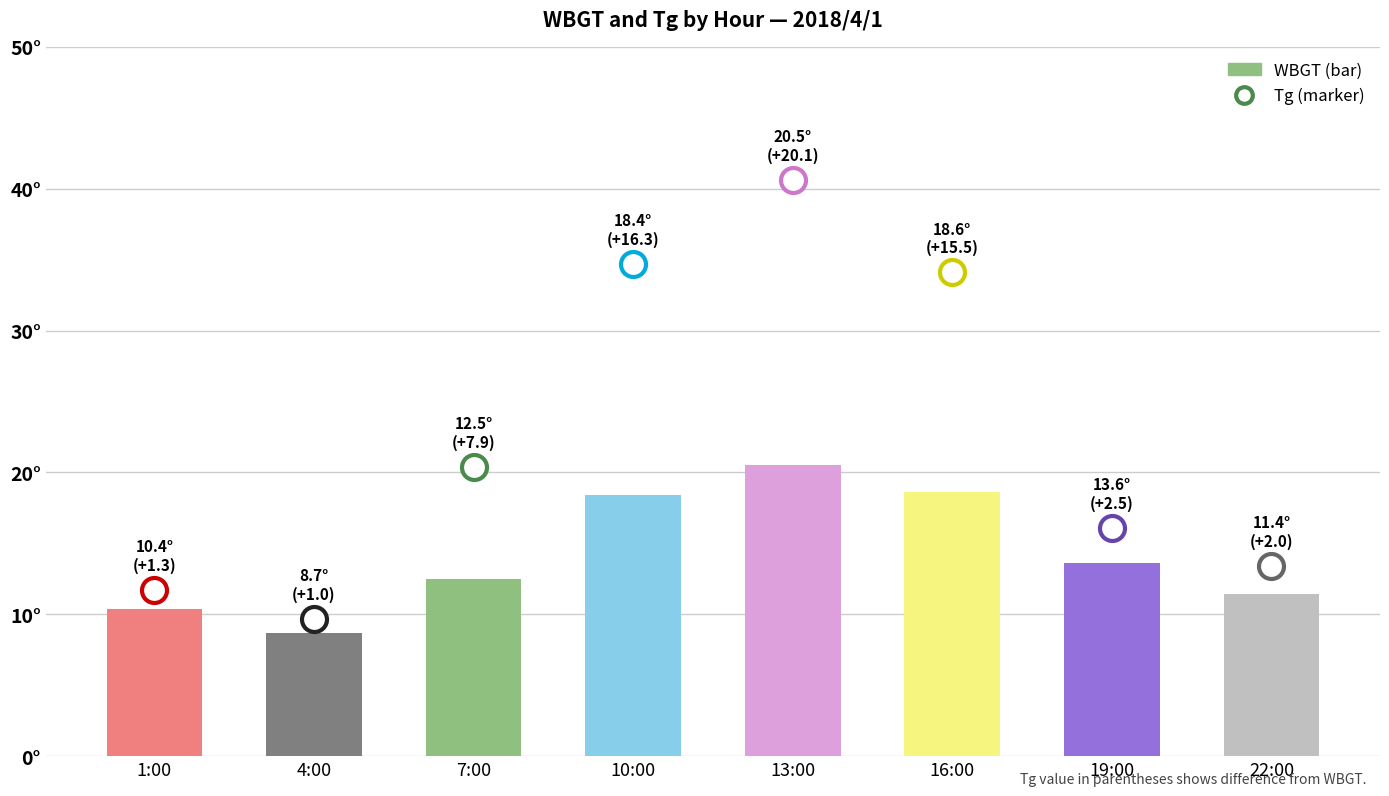

What is the value of the WBGT bar at the 1st from the left?

10.4